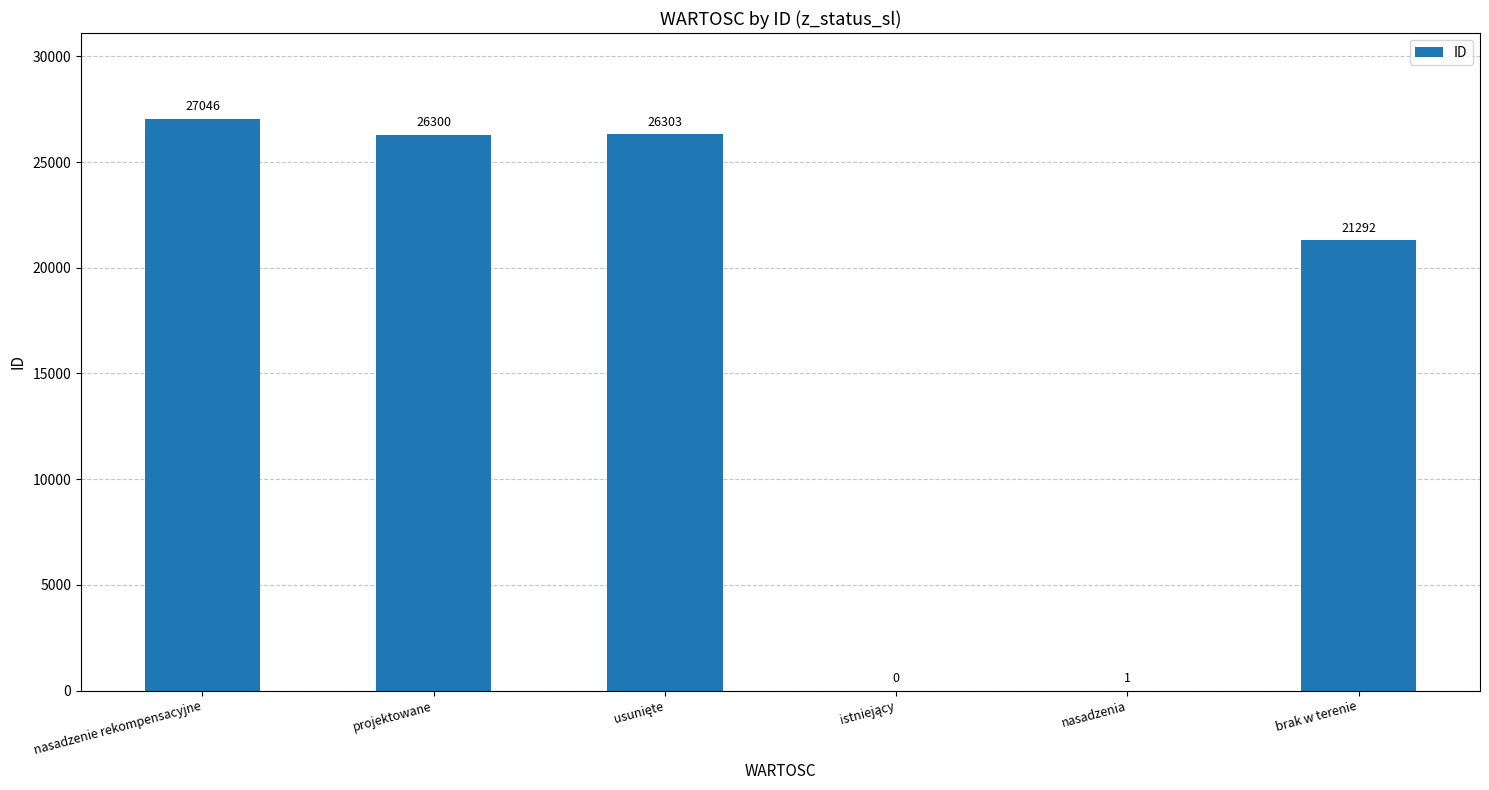

What is the sum of all values?

100942